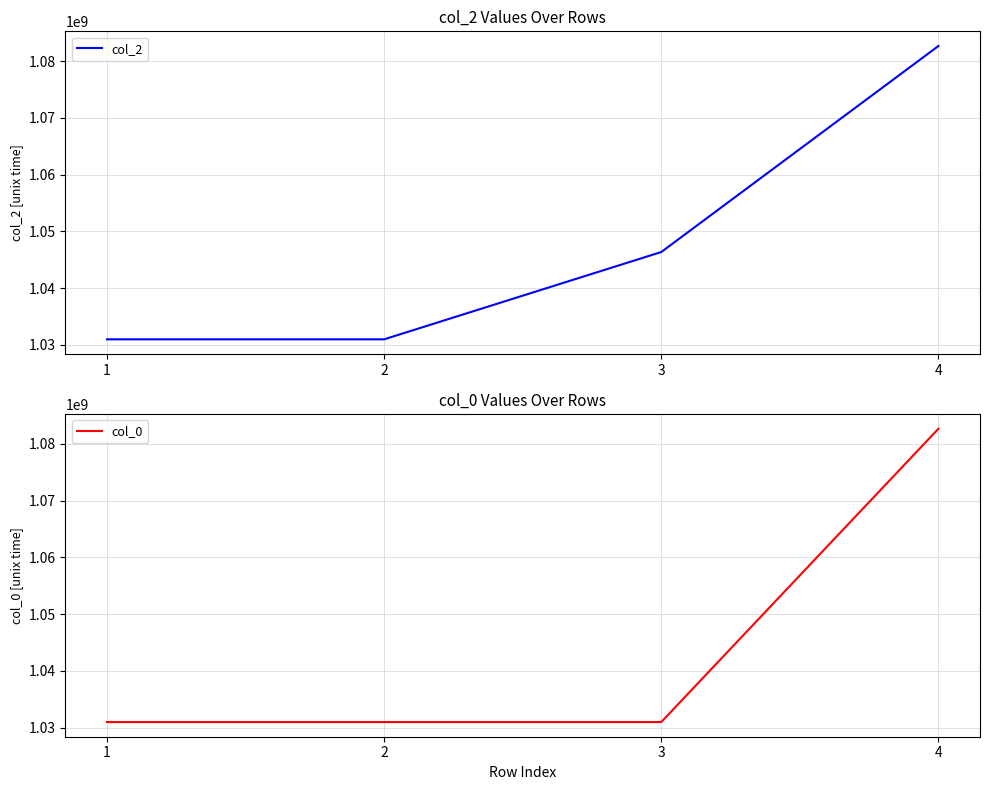

Reading left to right, extract all data points from this chart.

col_2: 1=1030973766.8	2=1030973880.9	3=1046355128.5	4=1082646578.1
col_0: 1=1030973609.0	2=1030973808.9	3=1030973808.9	4=1082646429.4